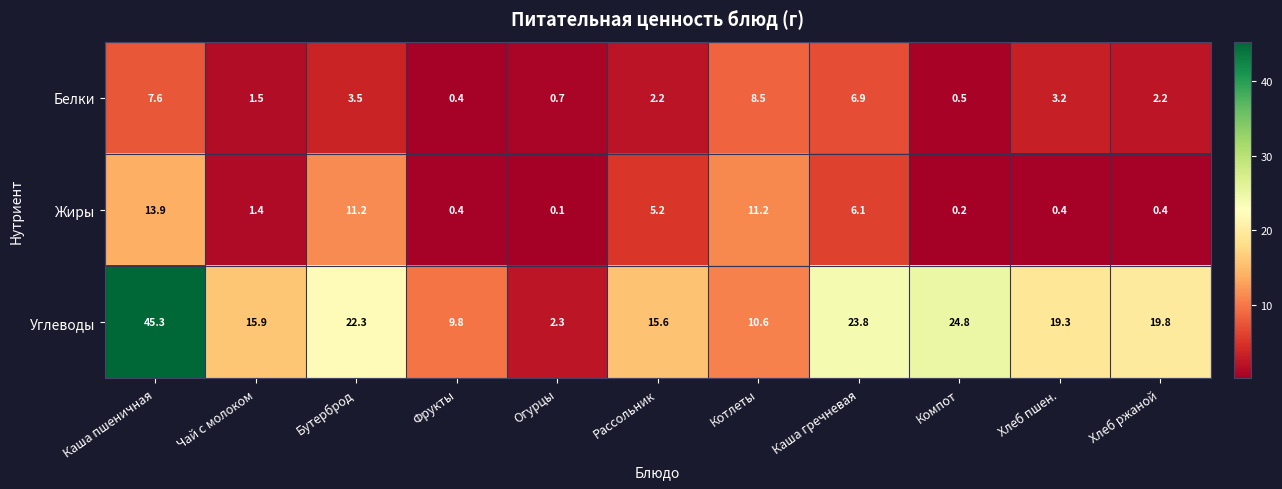

Which series has the largest total across all categories?

Углеводы